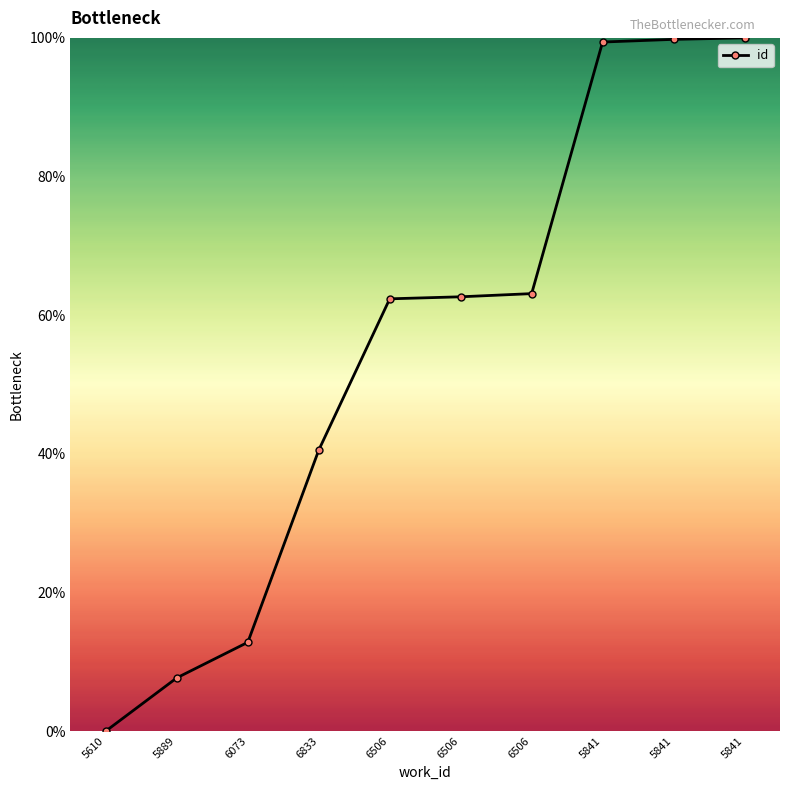

How many lines are shown in the chart?

1